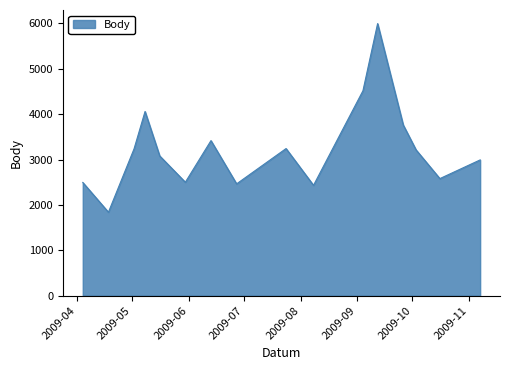

What is the minimum value shown in the chart?

1839